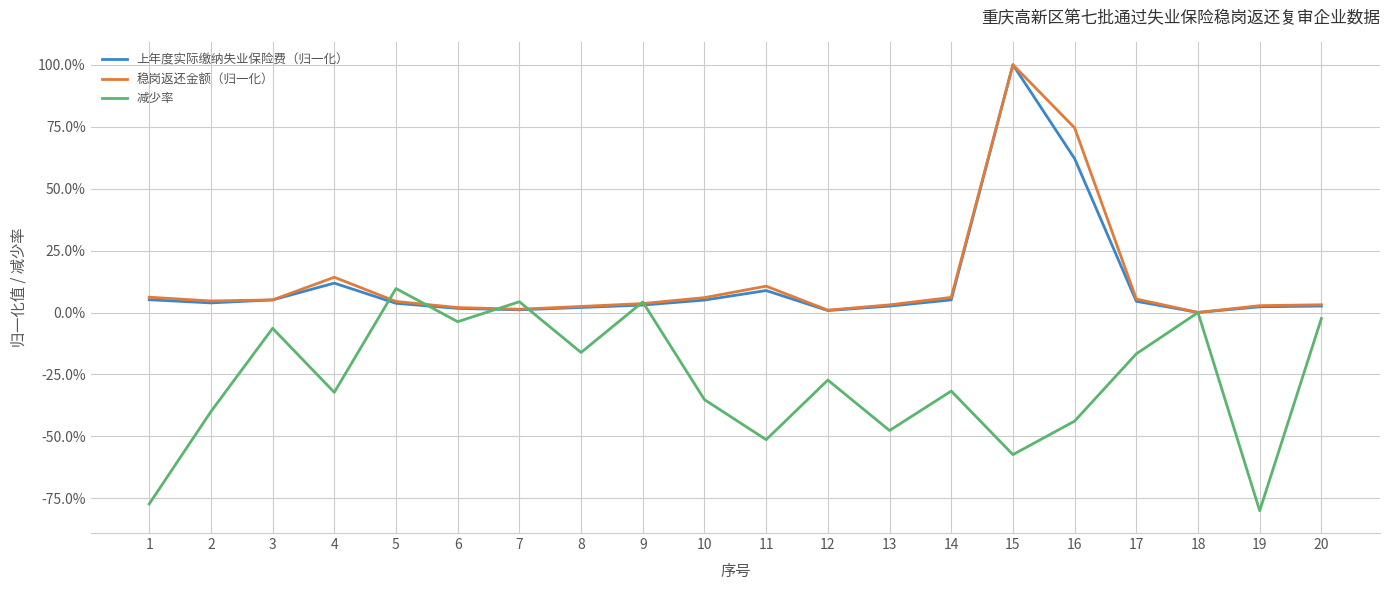

How many times do 上年度实际缴纳失业保险费（归一化） and 稳岗返还金额（归一化） cross each other?

2